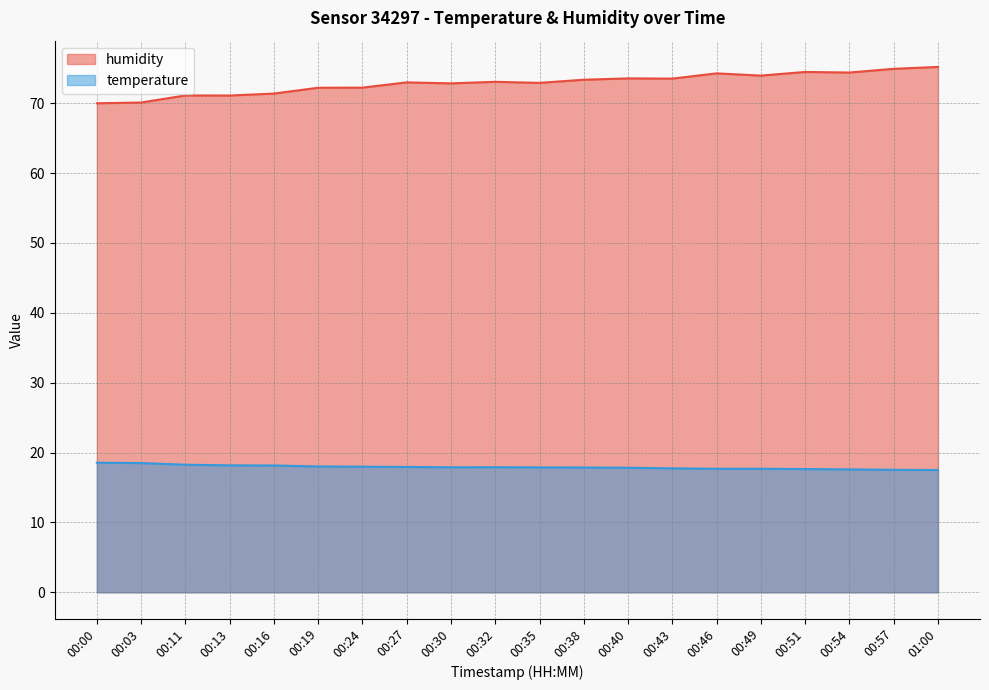

The temperature series shows 17.9 at 00:38. True or false?

True